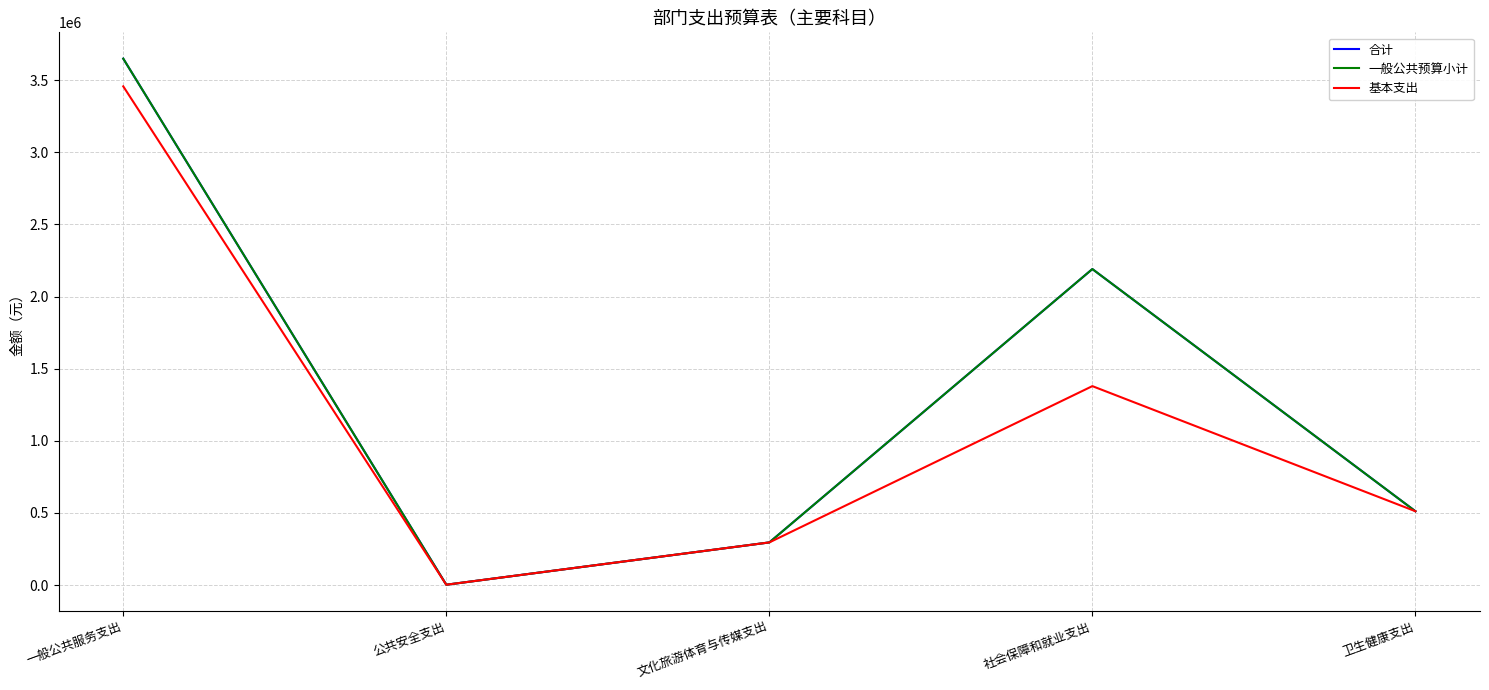

Is this an area chart (filled region under the line)?

No